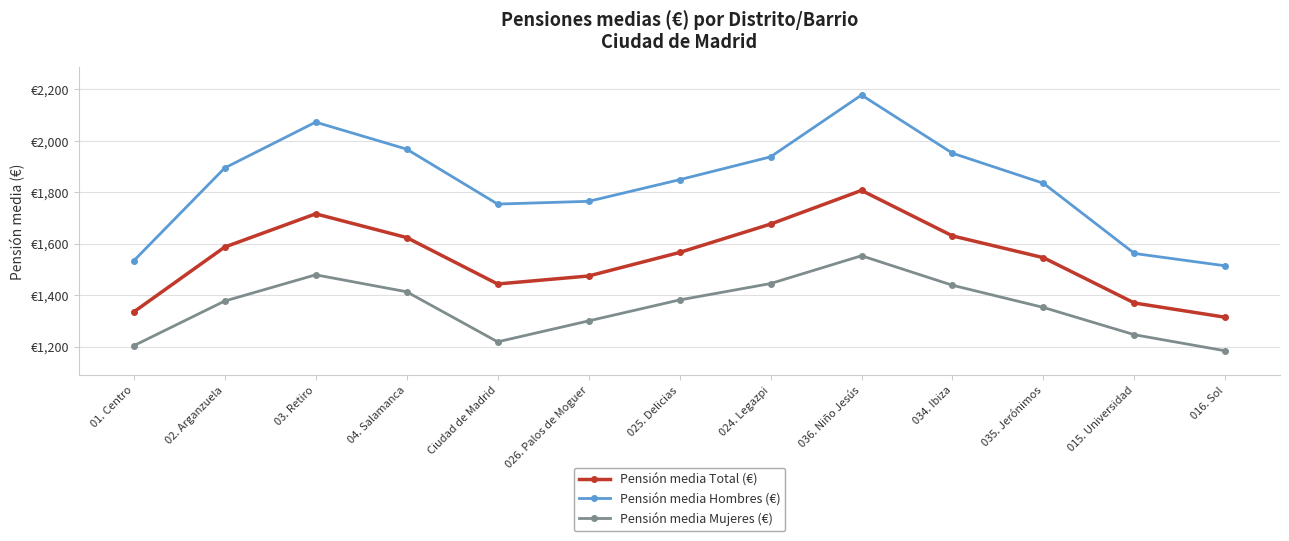

Does the chart have visible grid lines?

Yes